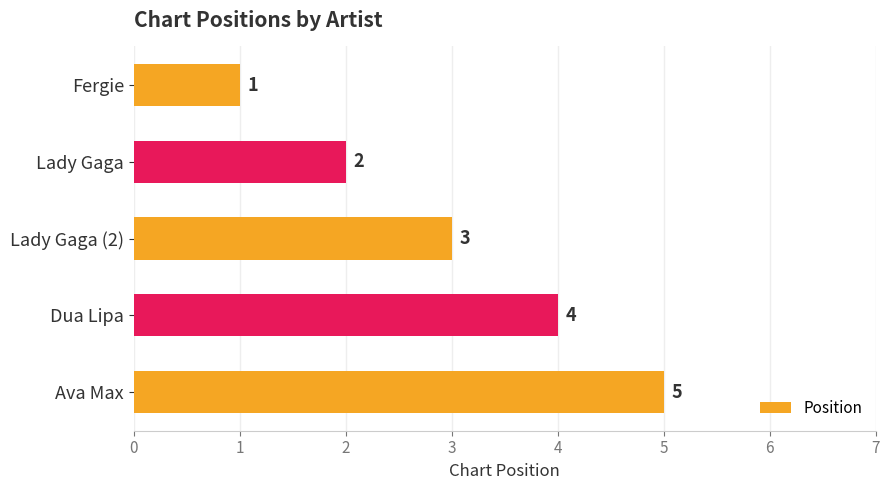

Which has a higher value, Ava Max or Lady Gaga?

Ava Max